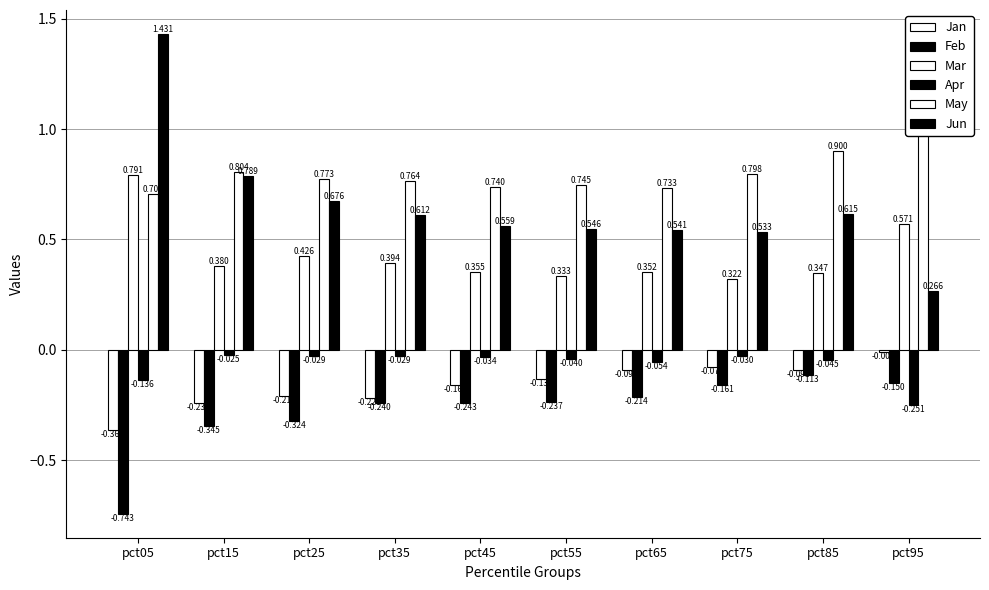

What is the value of the Jun bar at the 8th from the left?

0.5